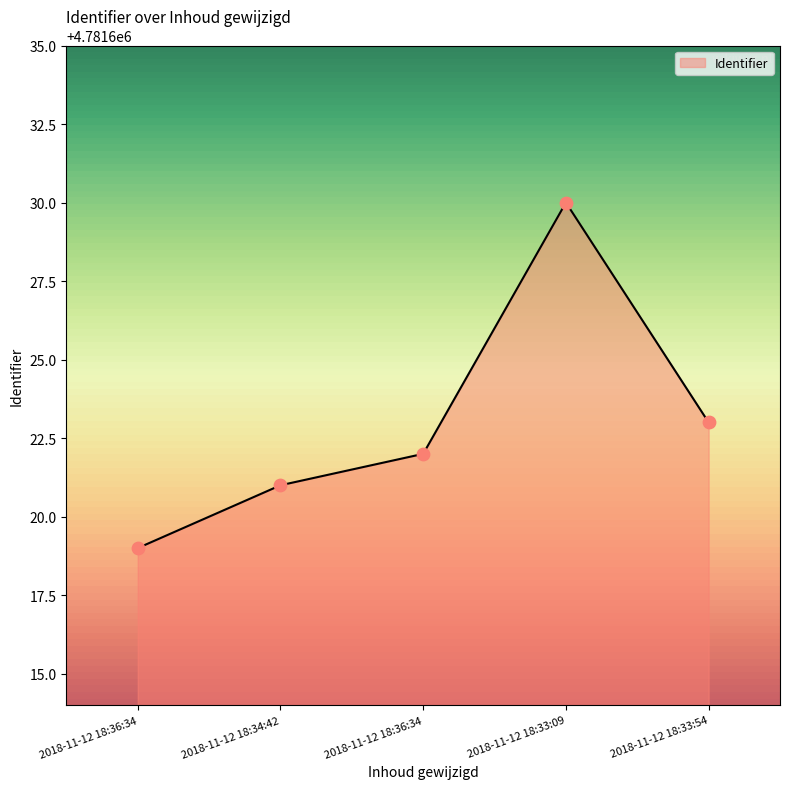

Between 2018-11-12 18:34:42 and 2018-11-12 18:36:34, which is larger?

2018-11-12 18:36:34